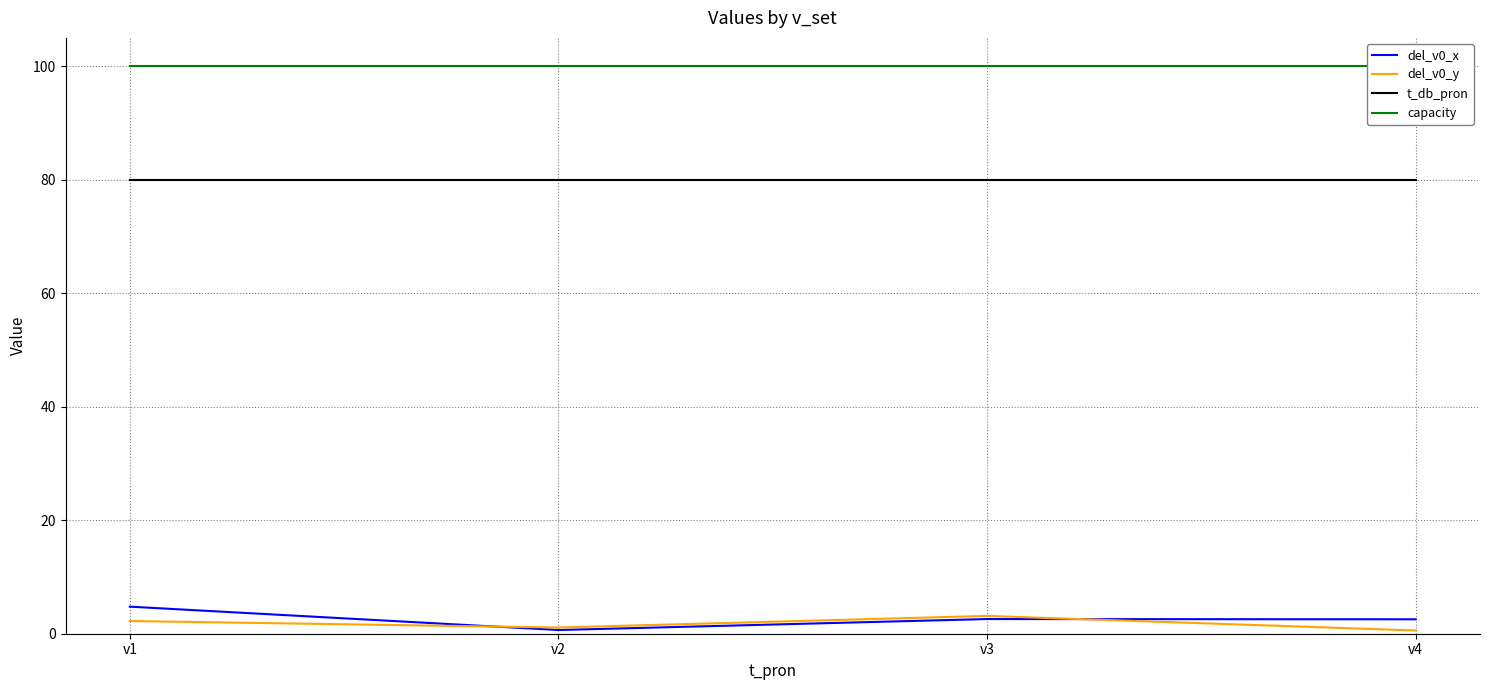

What is the difference between the del_v0_y values at v3 and v4?

2.6